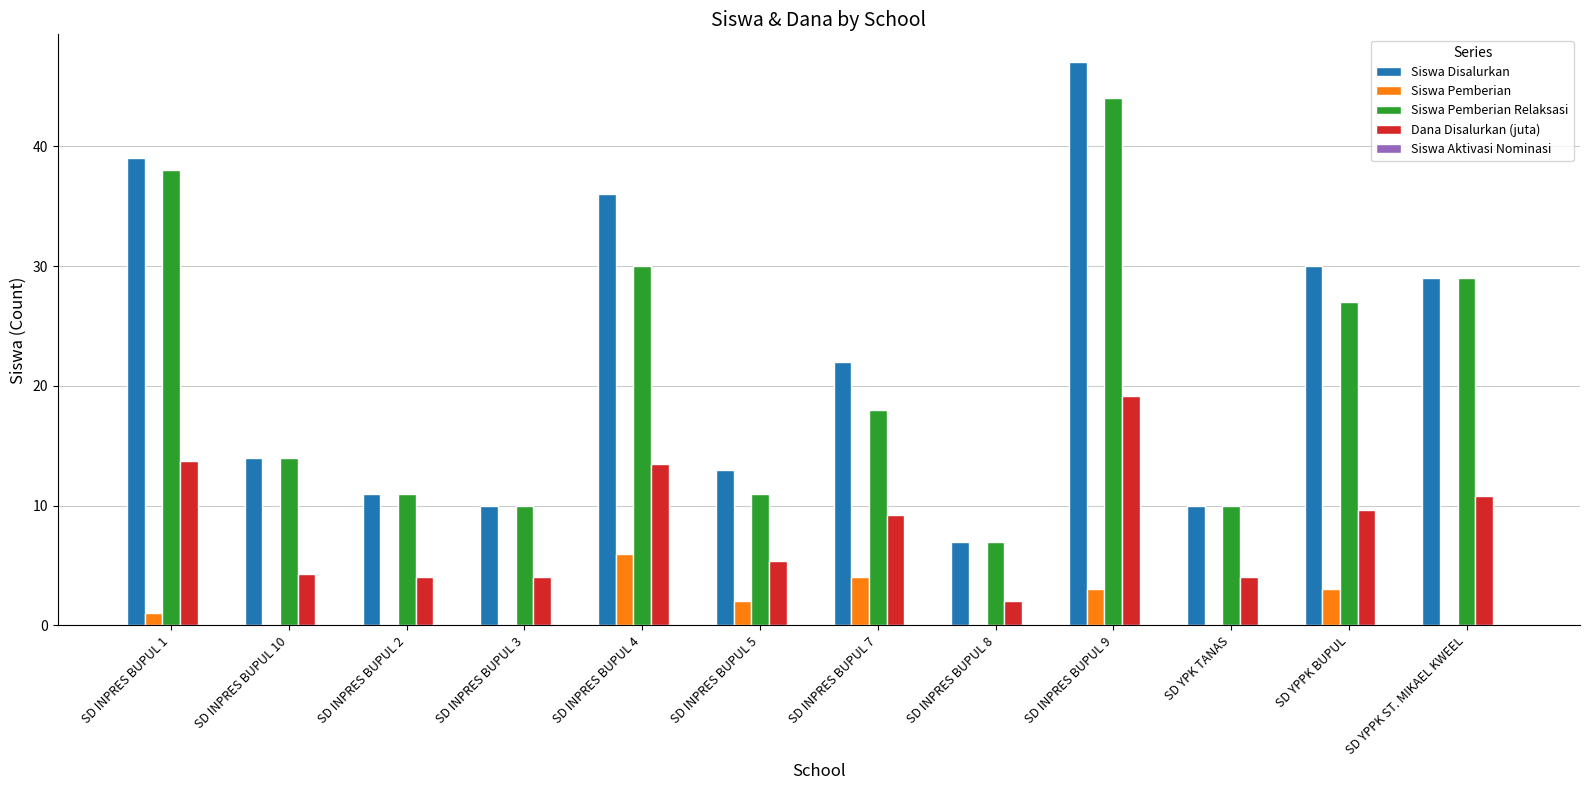

Between SD INPRES BUPUL 1 and SD INPRES BUPUL 9, which series saw the biggest shift?

Siswa Disalurkan